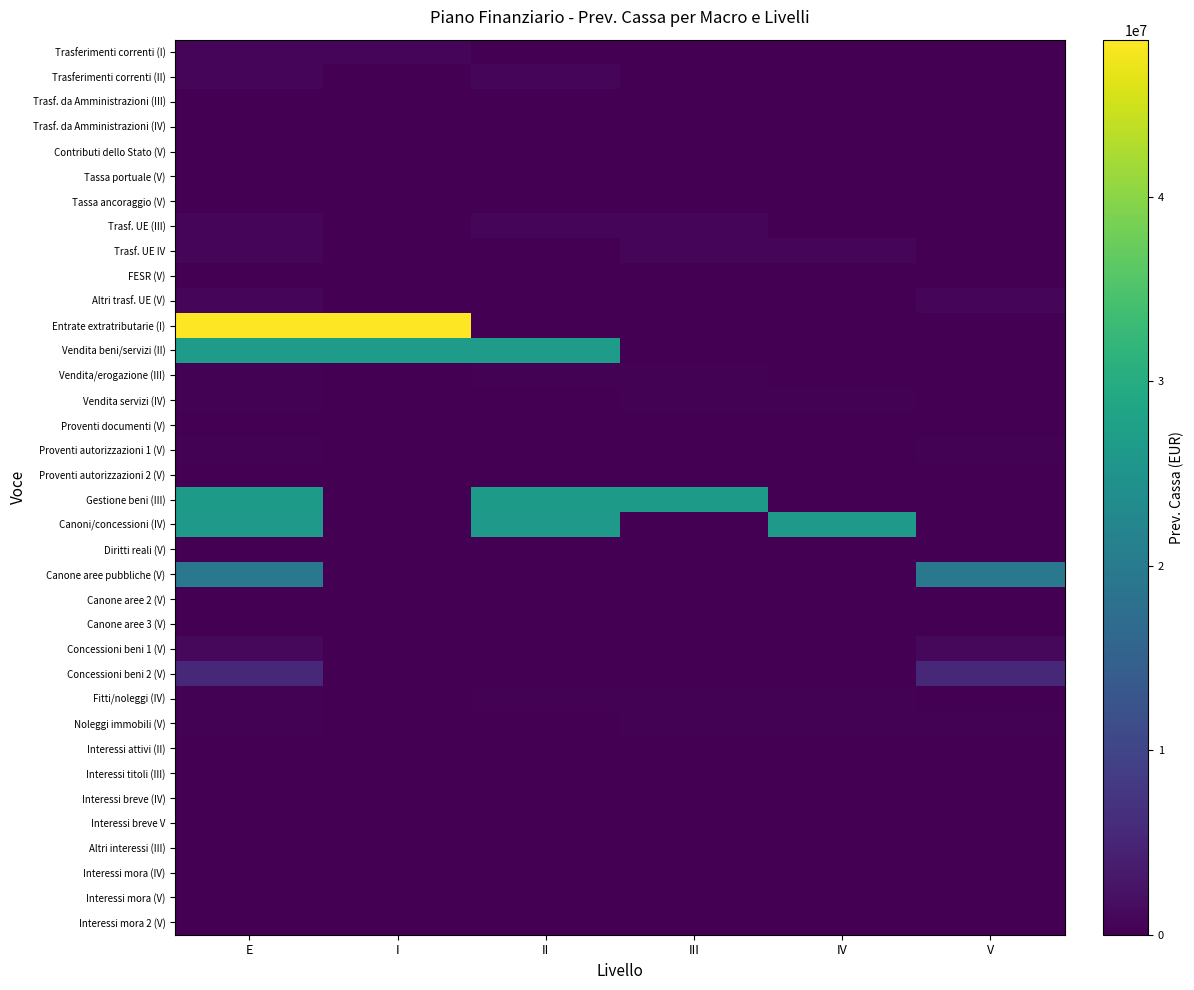

Rank the series at III from highest to lowest value.

Gestione beni (III), Trasf. UE (III), Trasf. UE IV, Fitti/noleggi (IV), Noleggi immobili (V), Vendita/erogazione (III), Vendita servizi (IV), Interessi titoli (III), Interessi breve (IV), Altri interessi (III), Trasferimenti correnti (I), Trasferimenti correnti (II), Trasf. da Amministrazioni (III), Trasf. da Amministrazioni (IV), Contributi dello Stato (V), Tassa portuale (V), Tassa ancoraggio (V), FESR (V), Altri trasf. UE (V), Entrate extratributarie (I), Vendita beni/servizi (II), Proventi documenti (V), Proventi autorizzazioni 1 (V), Proventi autorizzazioni 2 (V), Canoni/concessioni (IV), Diritti reali (V), Canone aree pubbliche (V), Canone aree 2 (V), Canone aree 3 (V), Concessioni beni 1 (V), Concessioni beni 2 (V), Interessi attivi (II), Interessi breve V, Interessi mora (IV), Interessi mora (V), Interessi mora 2 (V)